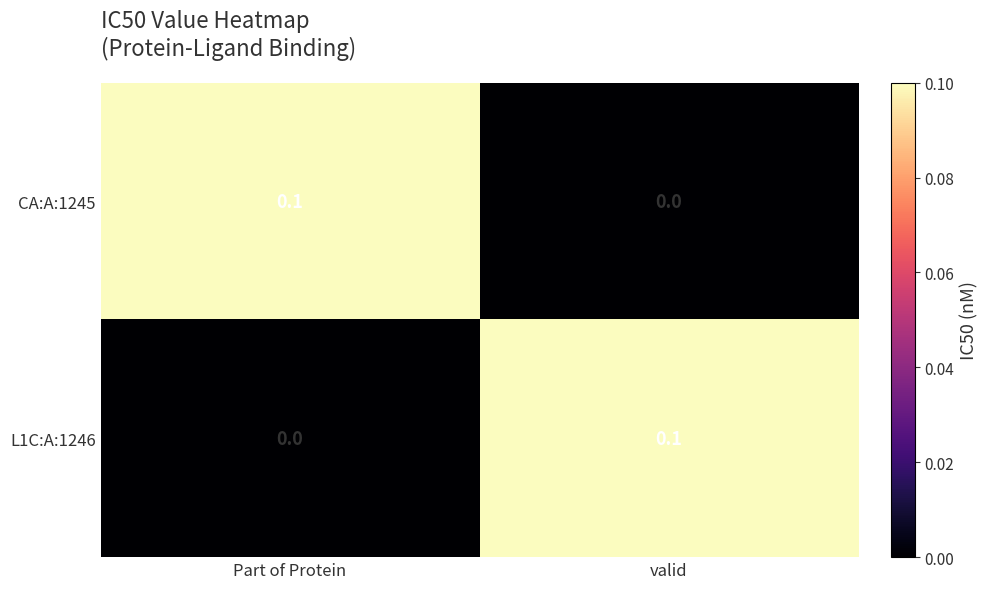

Reading left to right, extract all data points from this chart.

CA:A:1245: Part of Protein=0.1	valid=0.0
L1C:A:1246: Part of Protein=0.0	valid=0.1